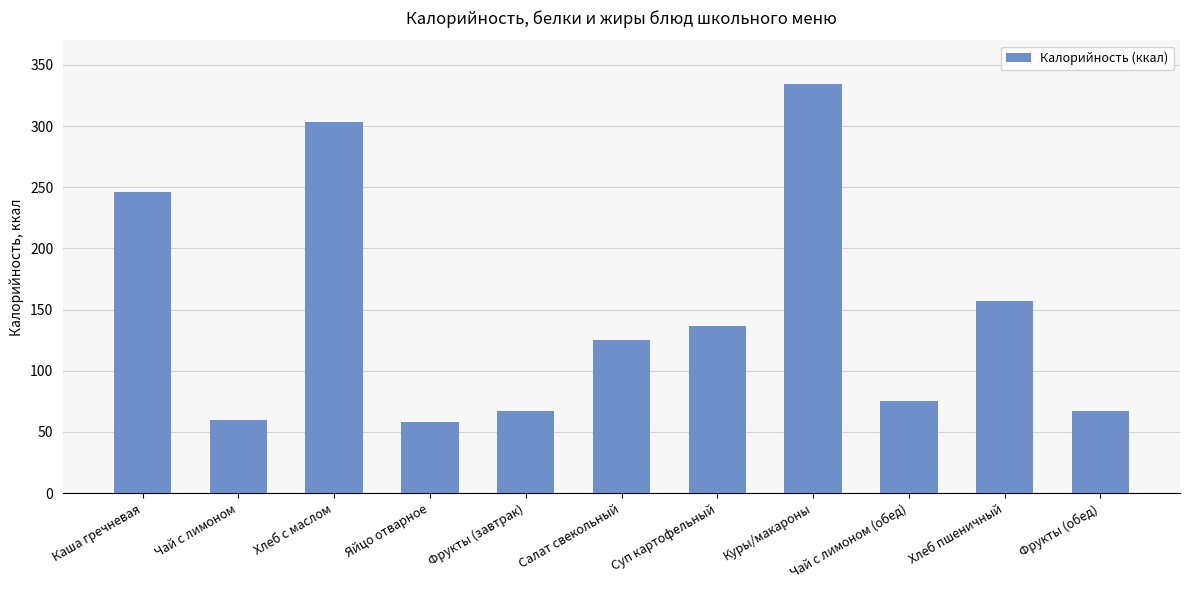

What is the sum of all values?

1629